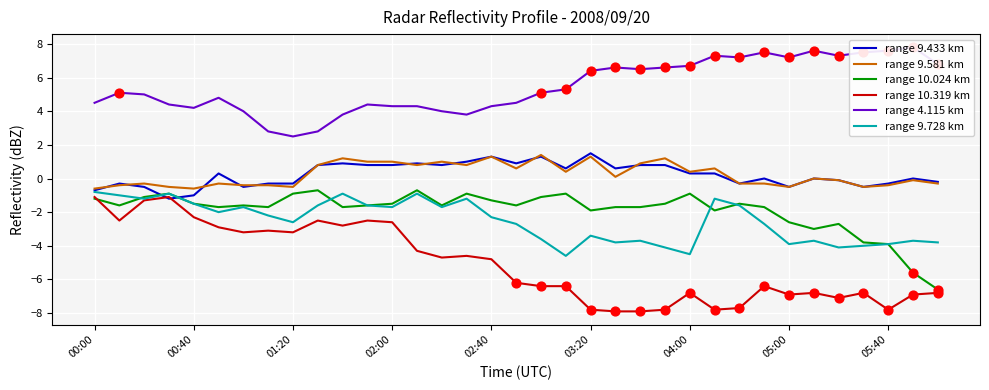

Which series contains the highest Y value?

range 4.115 km